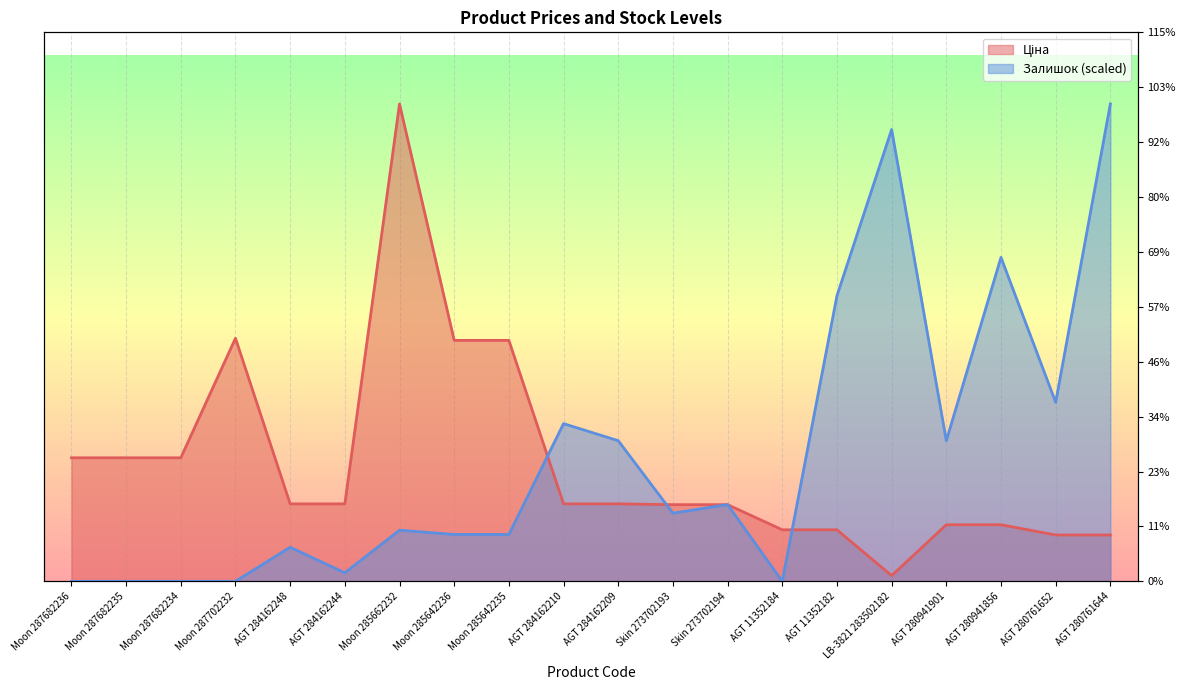

Does the chart display data point markers on the line(s)?

No